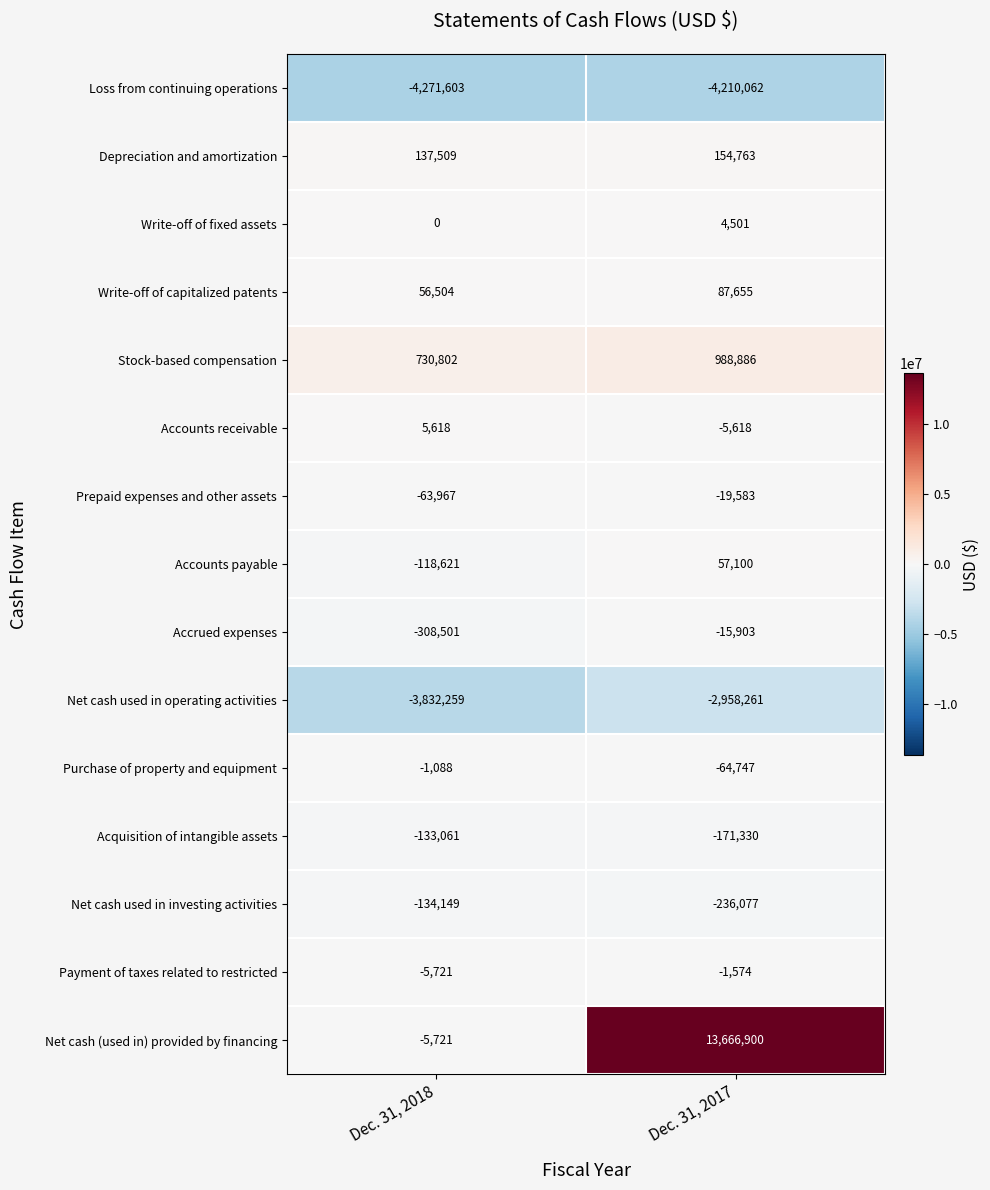

Between Dec. 31, 2018 and Dec. 31, 2017, which series saw the biggest shift?

Net cash (used in) provided by financing